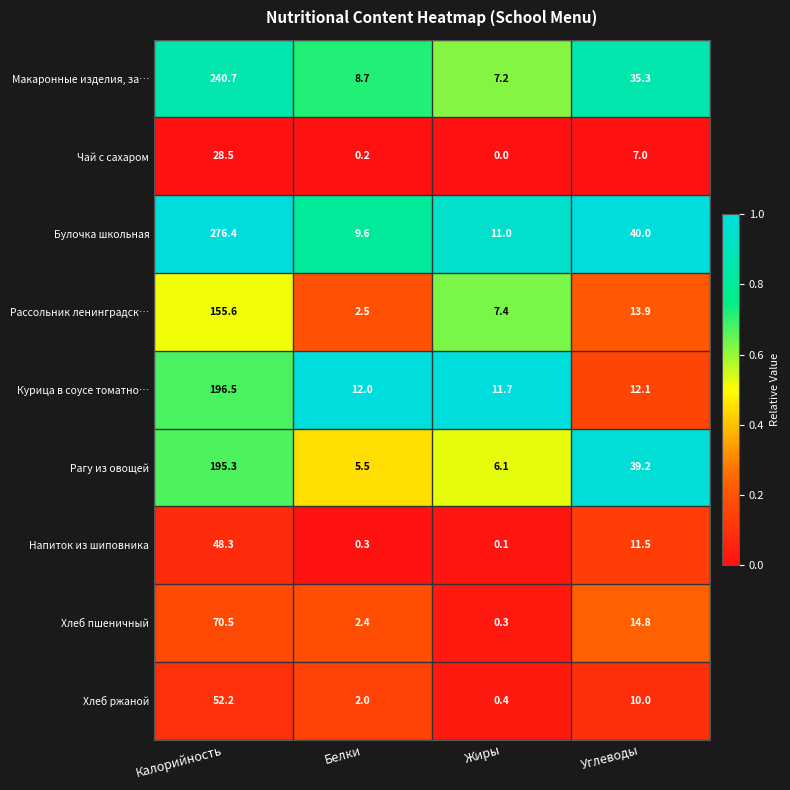

Which category has the highest value across all series?

Калорийность